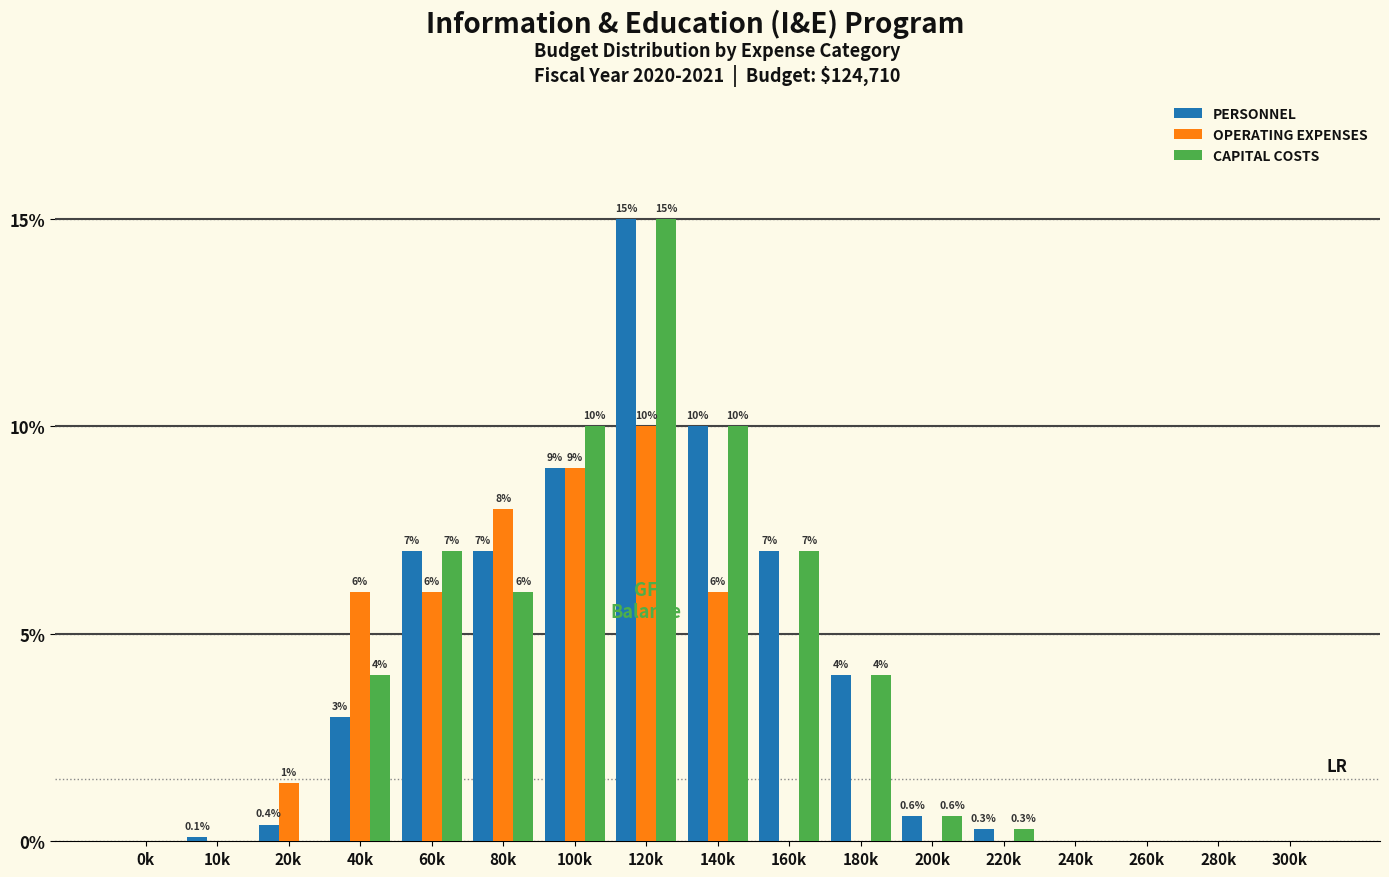

Reading left to right, what are all the values shown in this chart?

PERSONNEL: 0k=0.0	10k=0.1	20k=0.4	40k=3.0	60k=7.0	80k=7.0	100k=9.0	120k=15.0	140k=10.0	160k=7.0	180k=4.0	200k=0.6	220k=0.3	240k=0.0	260k=0.0	280k=0.0	300k=0.0
OPERATING EXPENSES: 0k=0.0	10k=0.0	20k=1.4	40k=6.0	60k=6.0	80k=8.0	100k=9.0	120k=10.0	140k=6.0	160k=0.0	180k=0.0	200k=0.0	220k=0.0	240k=0.0	260k=0.0	280k=0.0	300k=0.0
CAPITAL COSTS: 0k=0.0	10k=0.0	20k=0.0	40k=4.0	60k=7.0	80k=6.0	100k=10.0	120k=15.0	140k=10.0	160k=7.0	180k=4.0	200k=0.6	220k=0.3	240k=0.0	260k=0.0	280k=0.0	300k=0.0